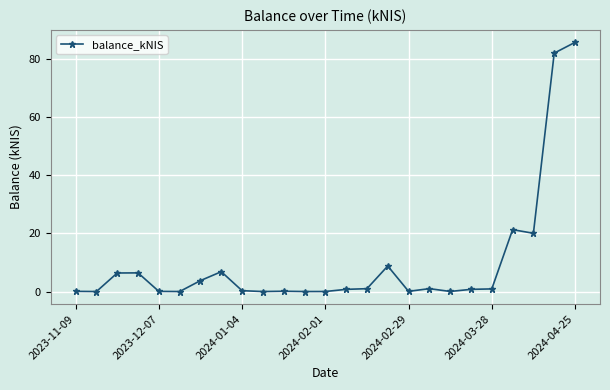

What is the maximum value shown in the chart?

85.6